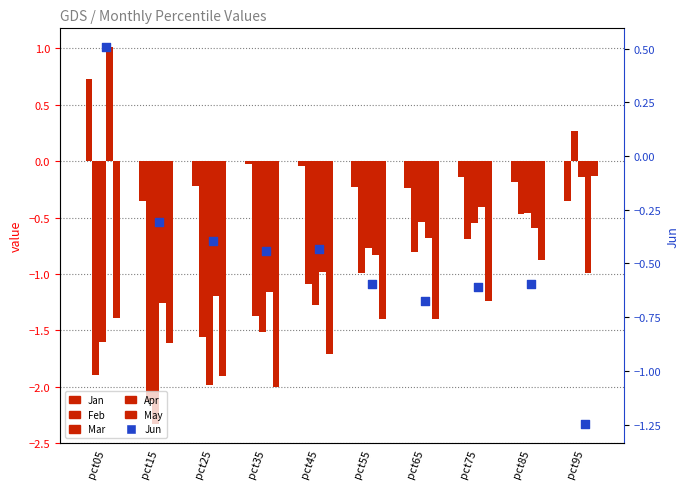

Which series has the largest total across all categories?

Jan